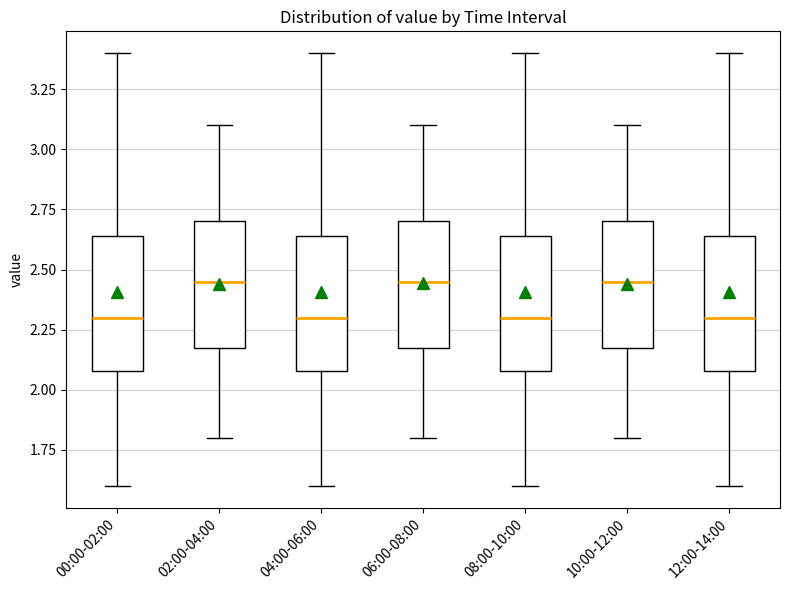

Where does the lower whisker of the box for 10:00-12:00 end on the y-axis? The values are not printed on the chart, so give them approximately, as read against the axis.

1.80